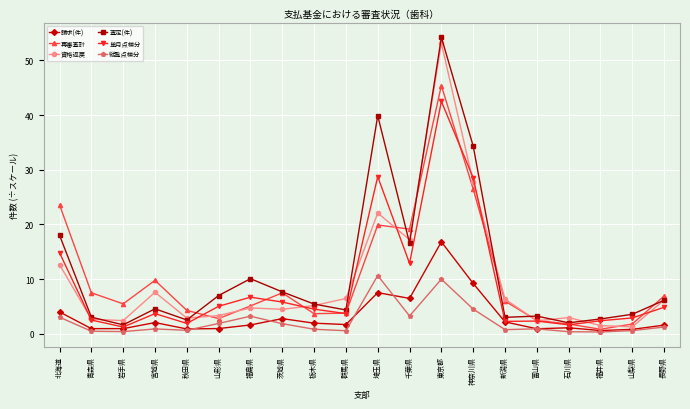

The value of 縦覧点検分 at 栃木県 is 0.8. True or false?

True